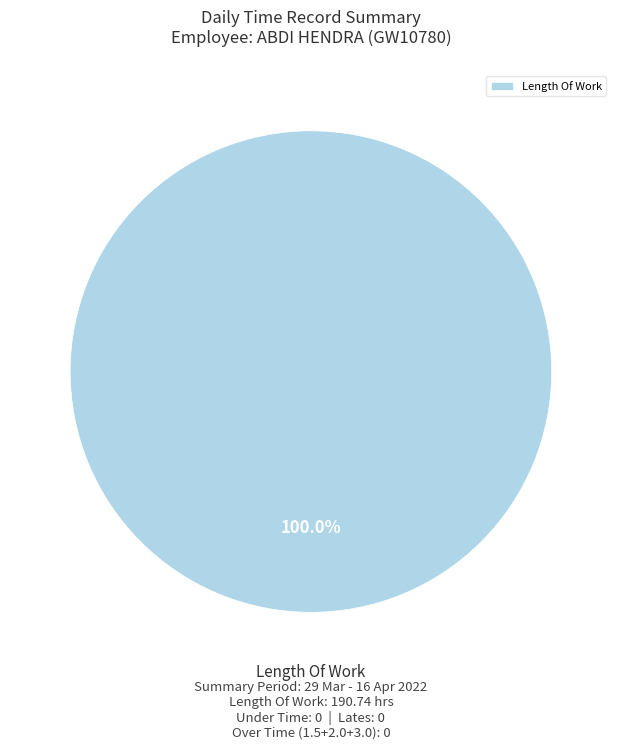

Count the number of slices in the pie.

1